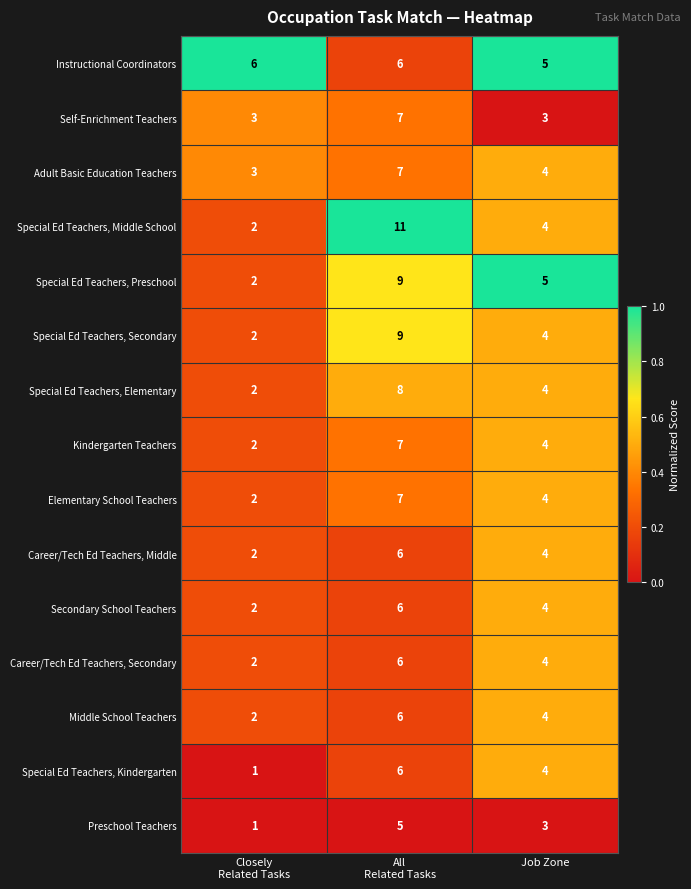

What is the highest value of the Kindergarten Teachers series?

7